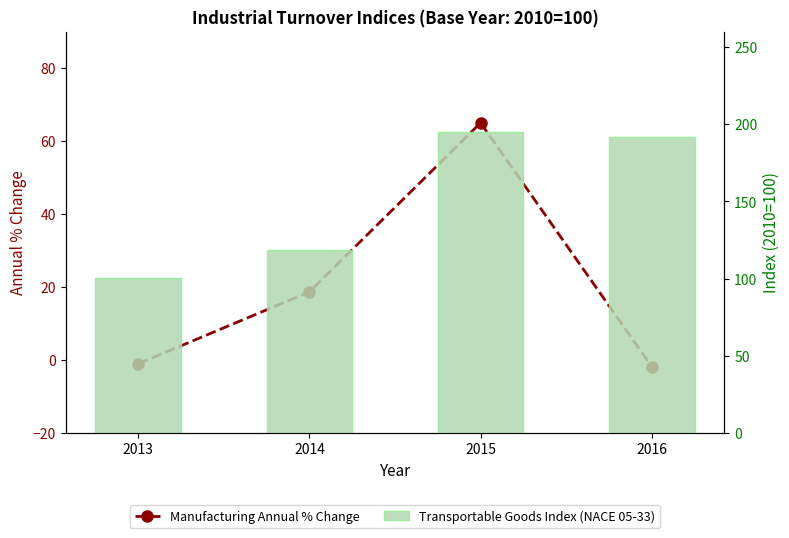

What is the difference between the maximum and second lowest values in the Manufacturing Annual % Change series?

66.0